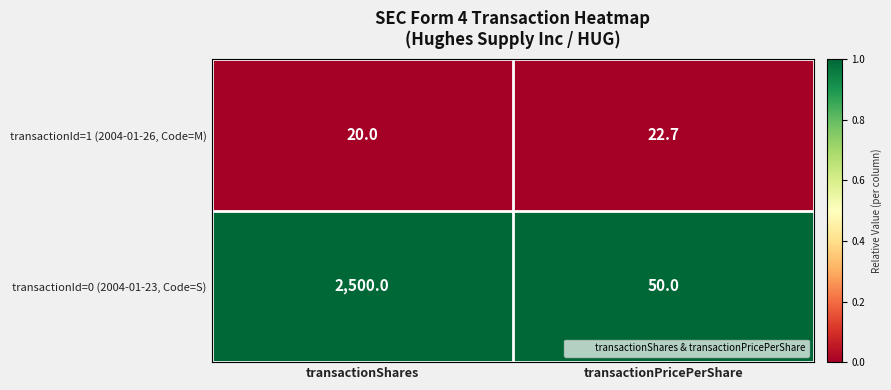

Is it true that transactionId=0 (2004-01-23, Code=S) equals 50.0 at transactionPricePerShare?

True